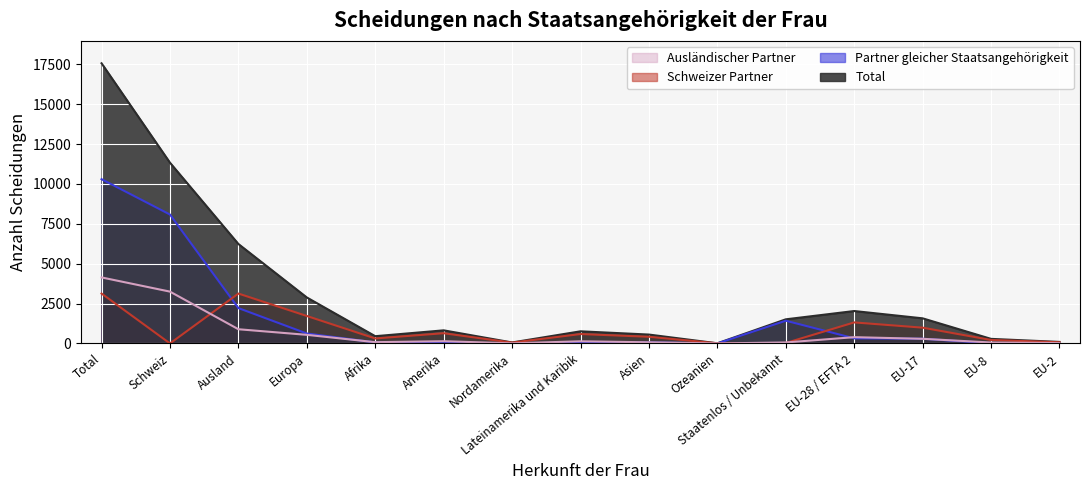

Which series changed the most between Schweiz and Afrika?

Total